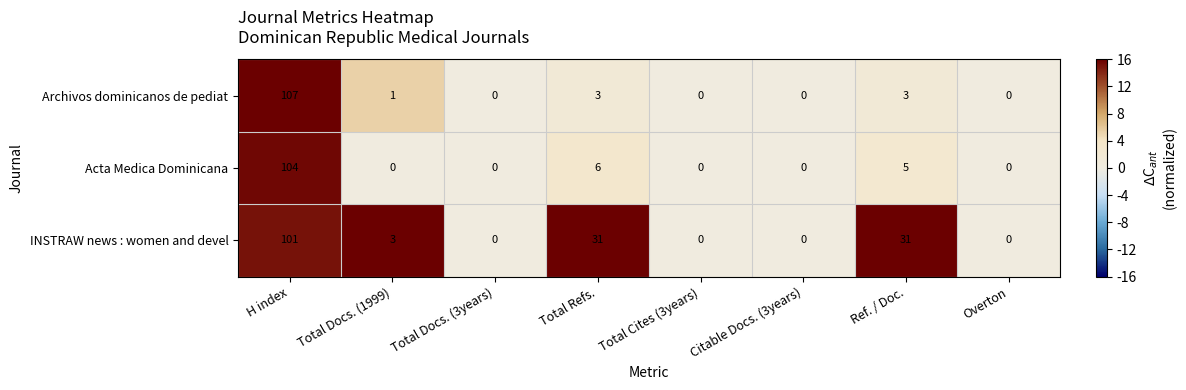

How many distinct data groups are displayed?

3